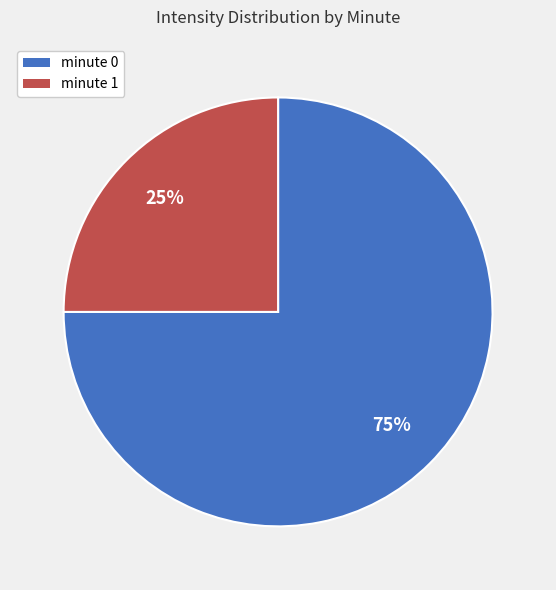

To the nearest percent, what percentage of the pie is minute 0?

75%